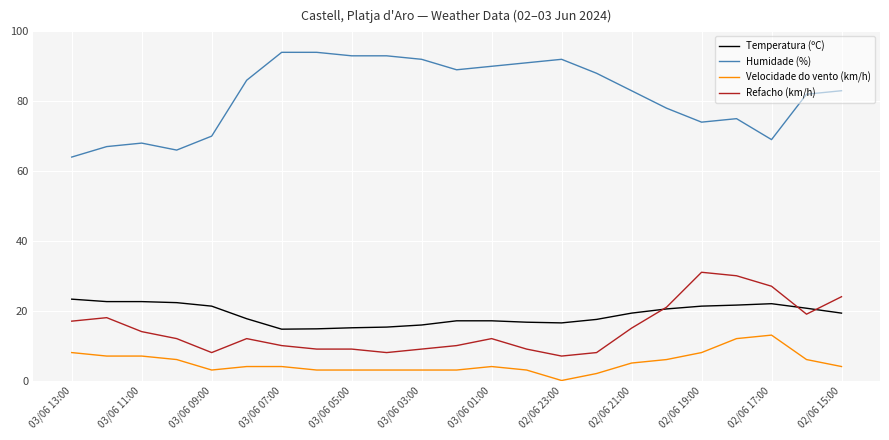

Rank the series by their maximum value, from highest to lowest.

Humidade (%), Refacho (km/h), Temperatura (ºC), Velocidade do vento (km/h)